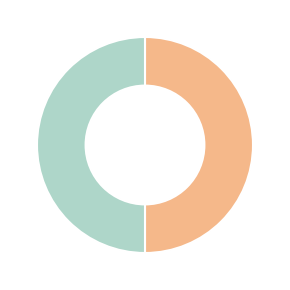

To the nearest percent, what is the average slice percentage?

50%